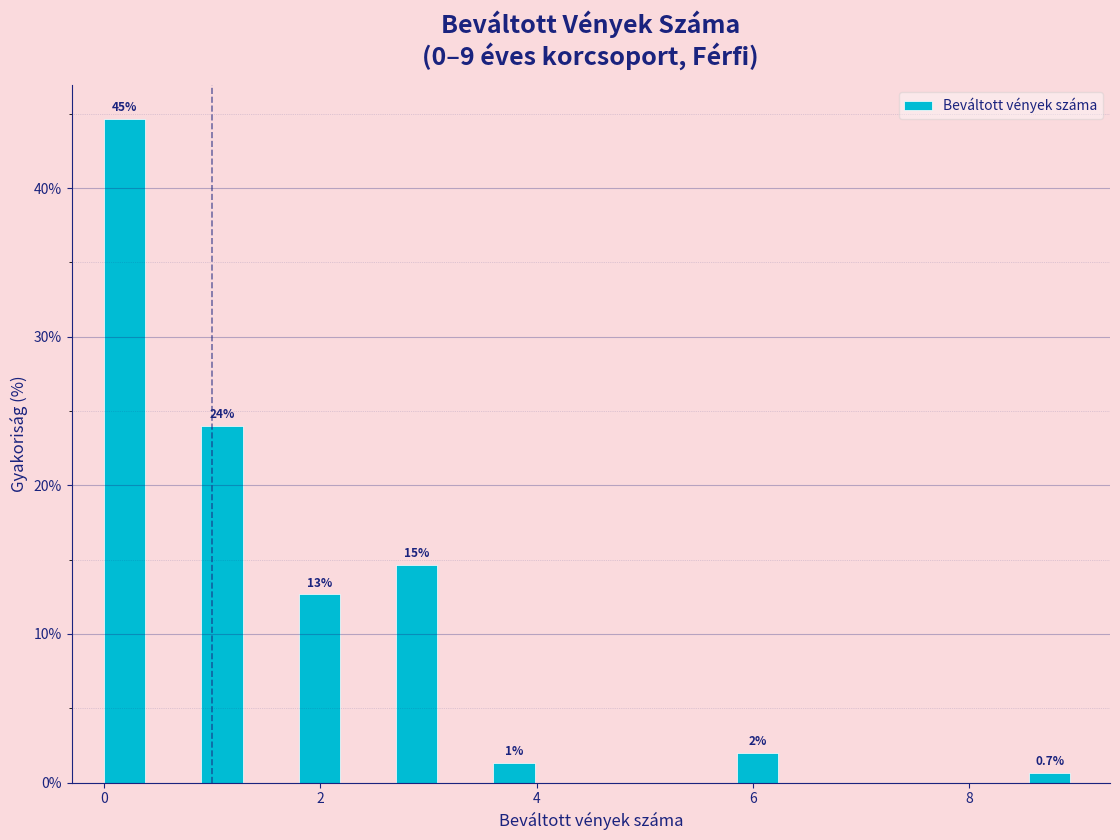

Read against the x-axis, roughly where is the centre of the tallest bar?

0.2